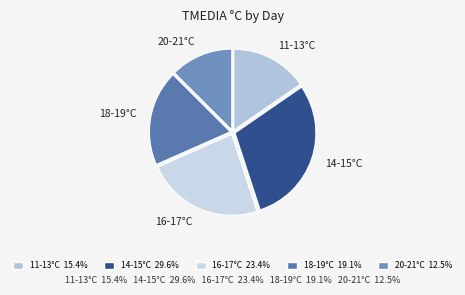

Combined, do 20-21°C and 16-17°C account for over 50%?

No